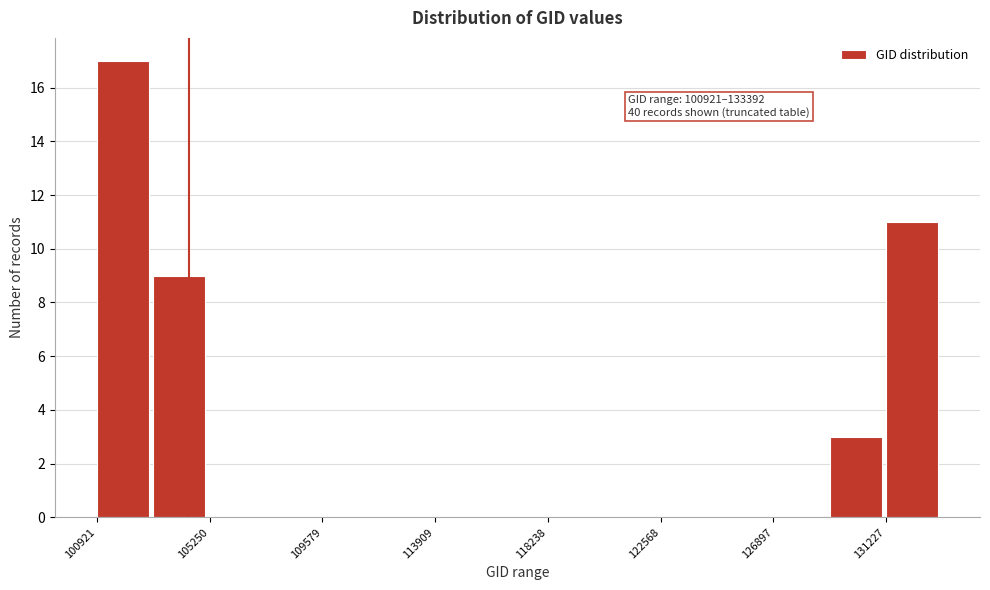

Which range on the x-axis has the tallest bar?

101000 to 103000